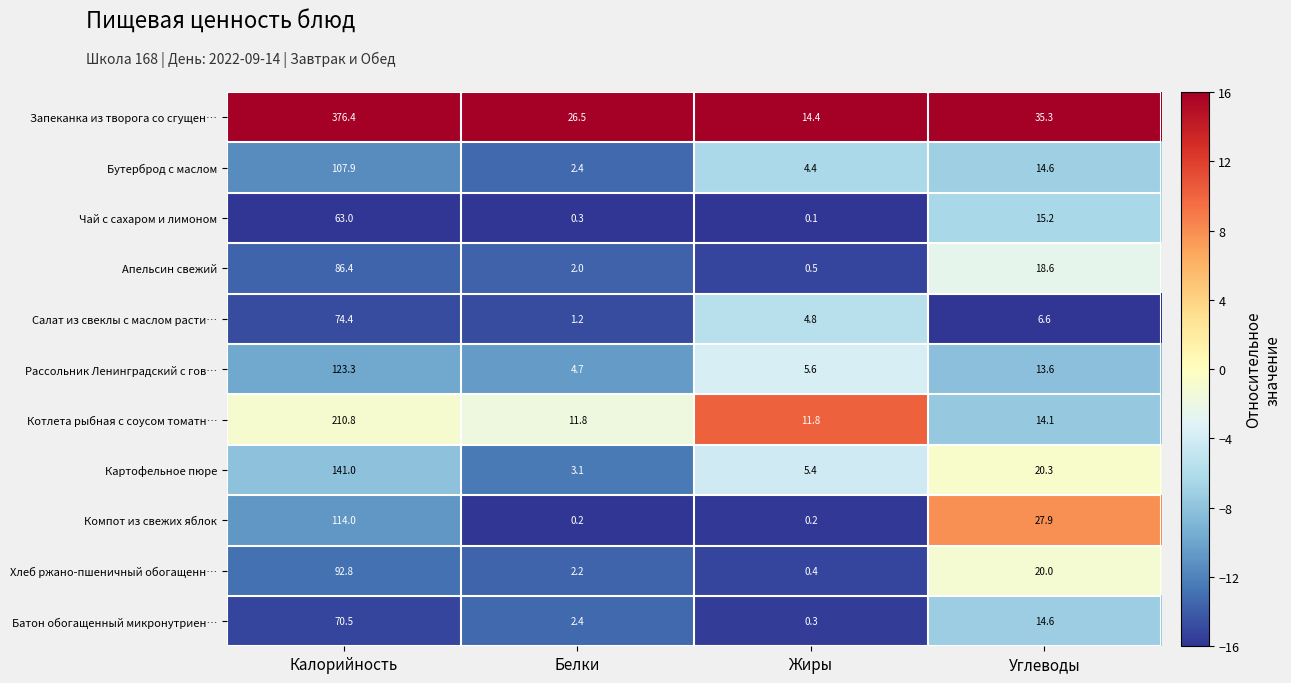

At which category does the chart reach its minimum across all series?

Жиры